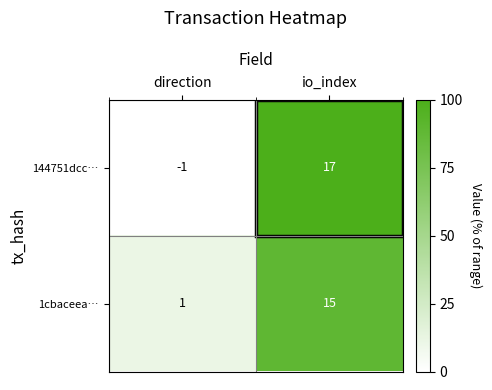

The value of 1cbaceea… at direction is 1. True or false?

True